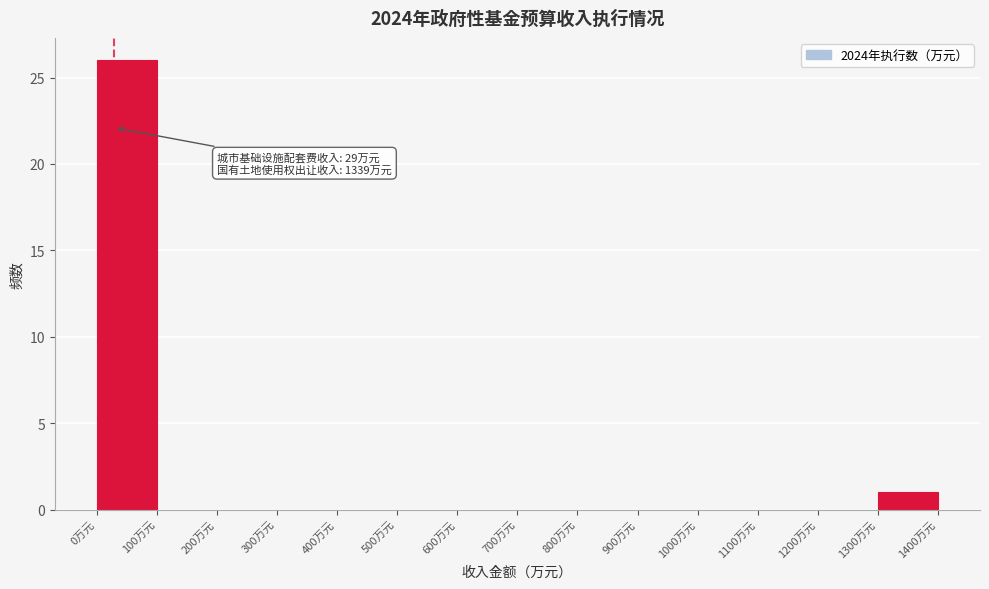

Which range on the x-axis has the tallest bar?

0 to 100